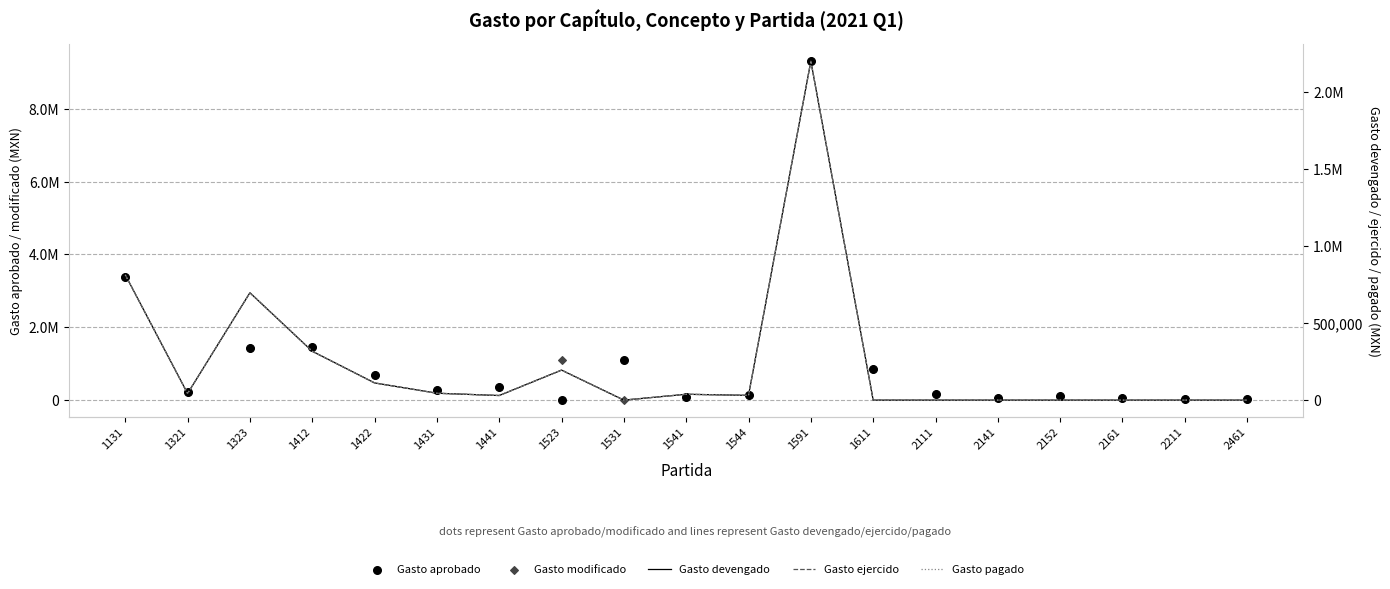

Which series reaches the maximum Y coordinate?

Gasto aprobado